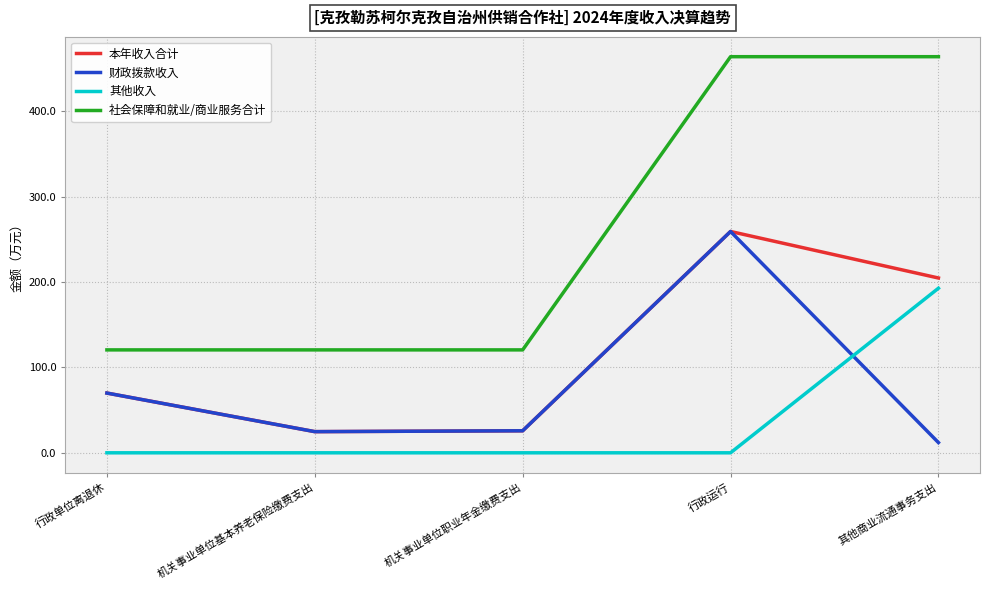

The 社会保障和就业/商业服务合计 series shows 158.7 at 行政单位离退休. True or false?

False